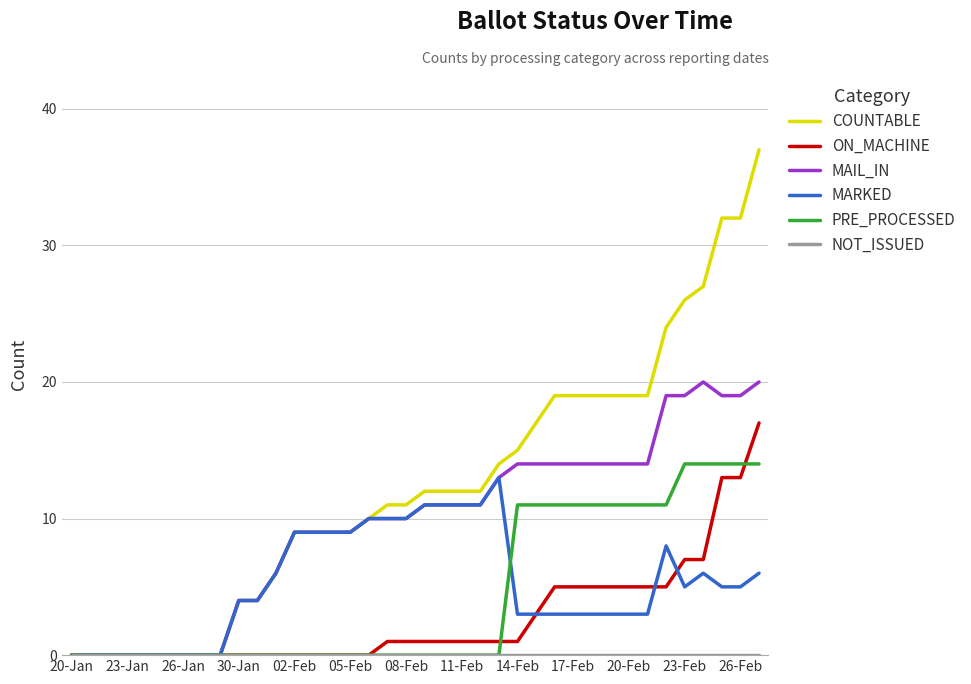

What is the highest value of the ON_MACHINE series?

17